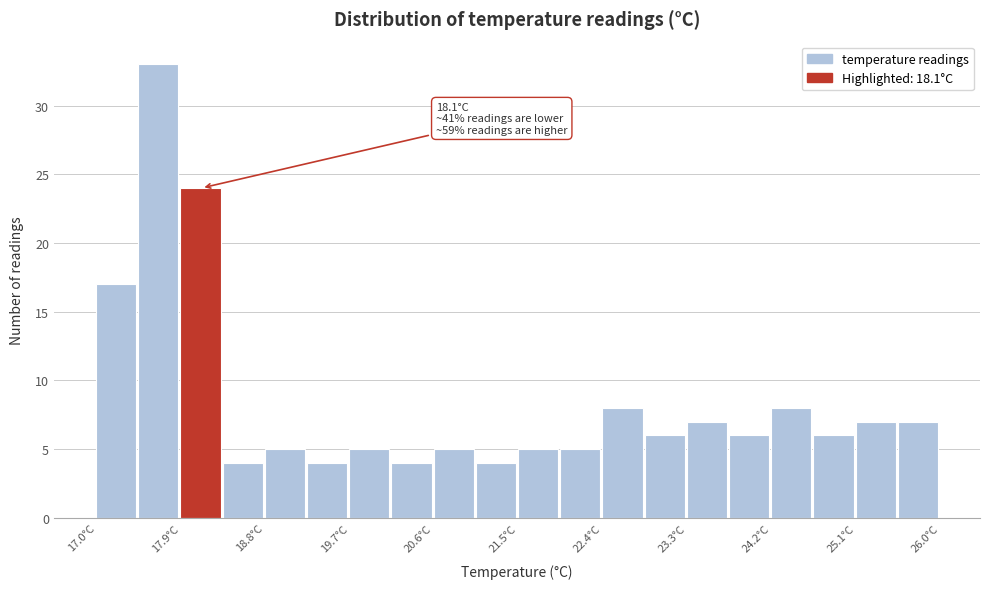

Which range on the x-axis has the tallest bar?

17.45 to 17.90